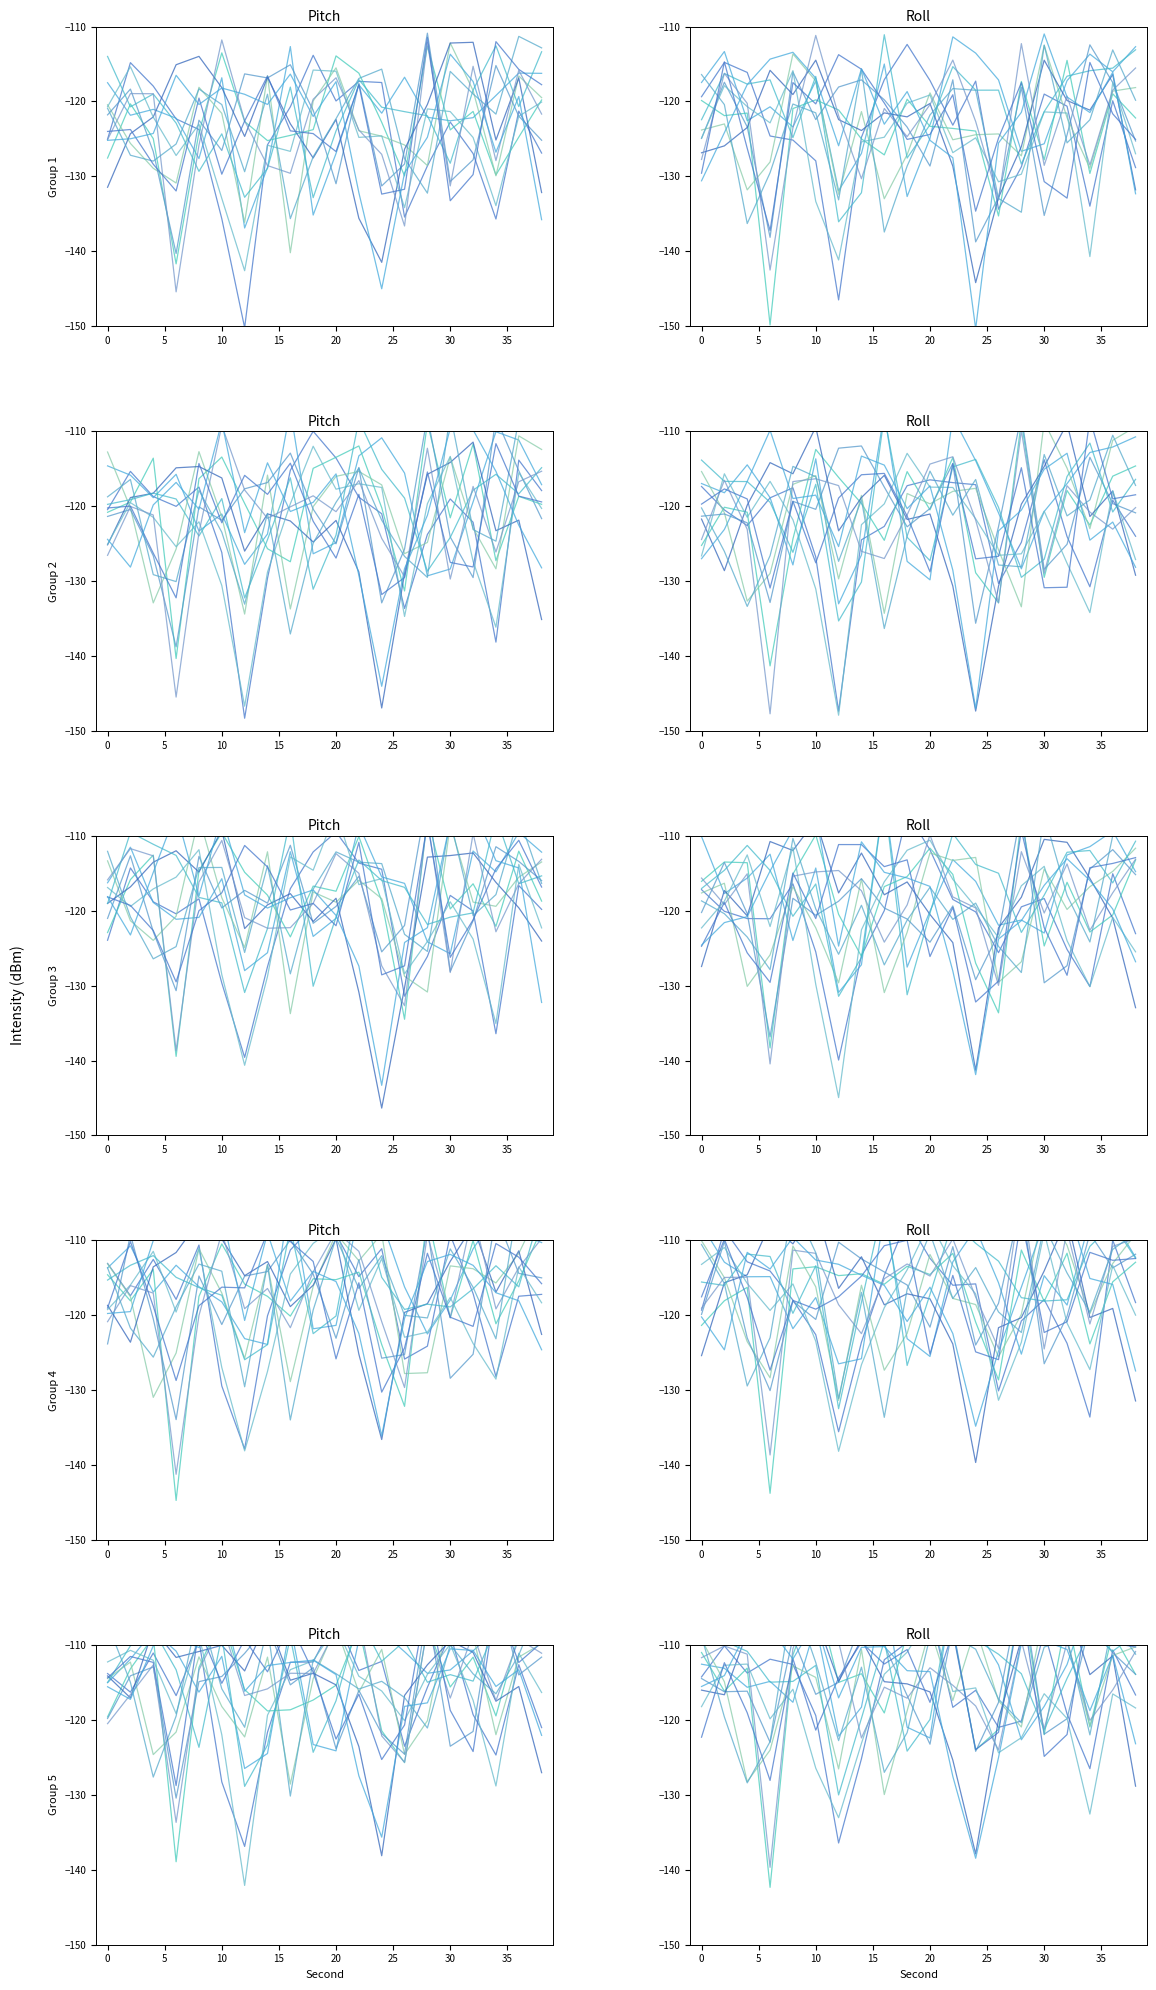

Where do s3 and s5 first cross each other?

2 and 4